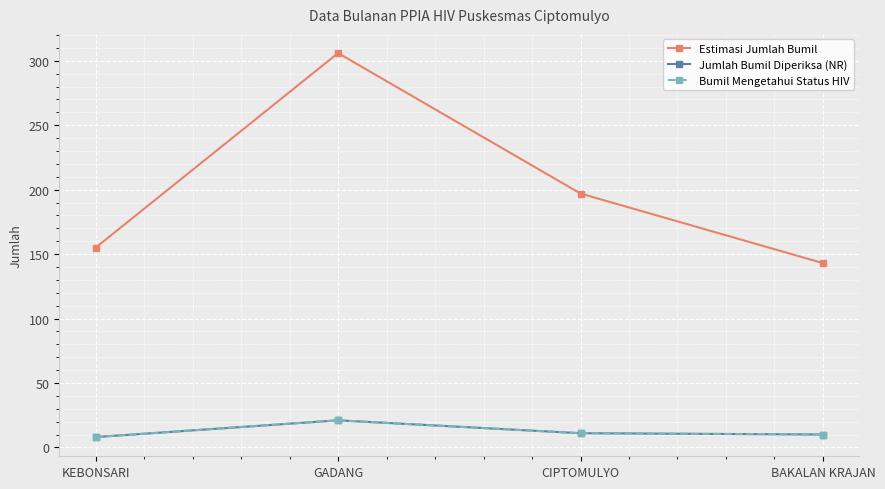

Where is the first local maximum for Estimasi Jumlah Bumil?

GADANG